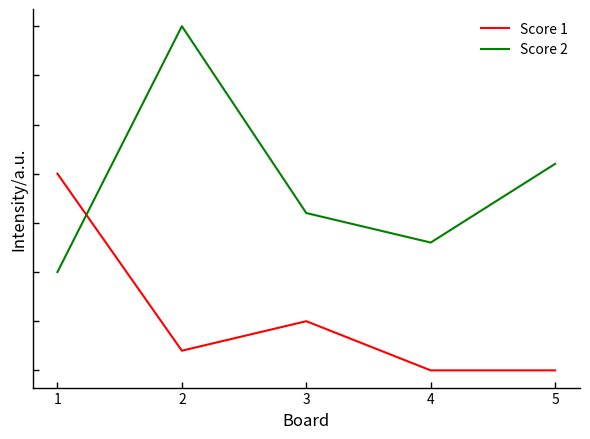

Between 2 and 5, which series saw the biggest shift?

Score 2